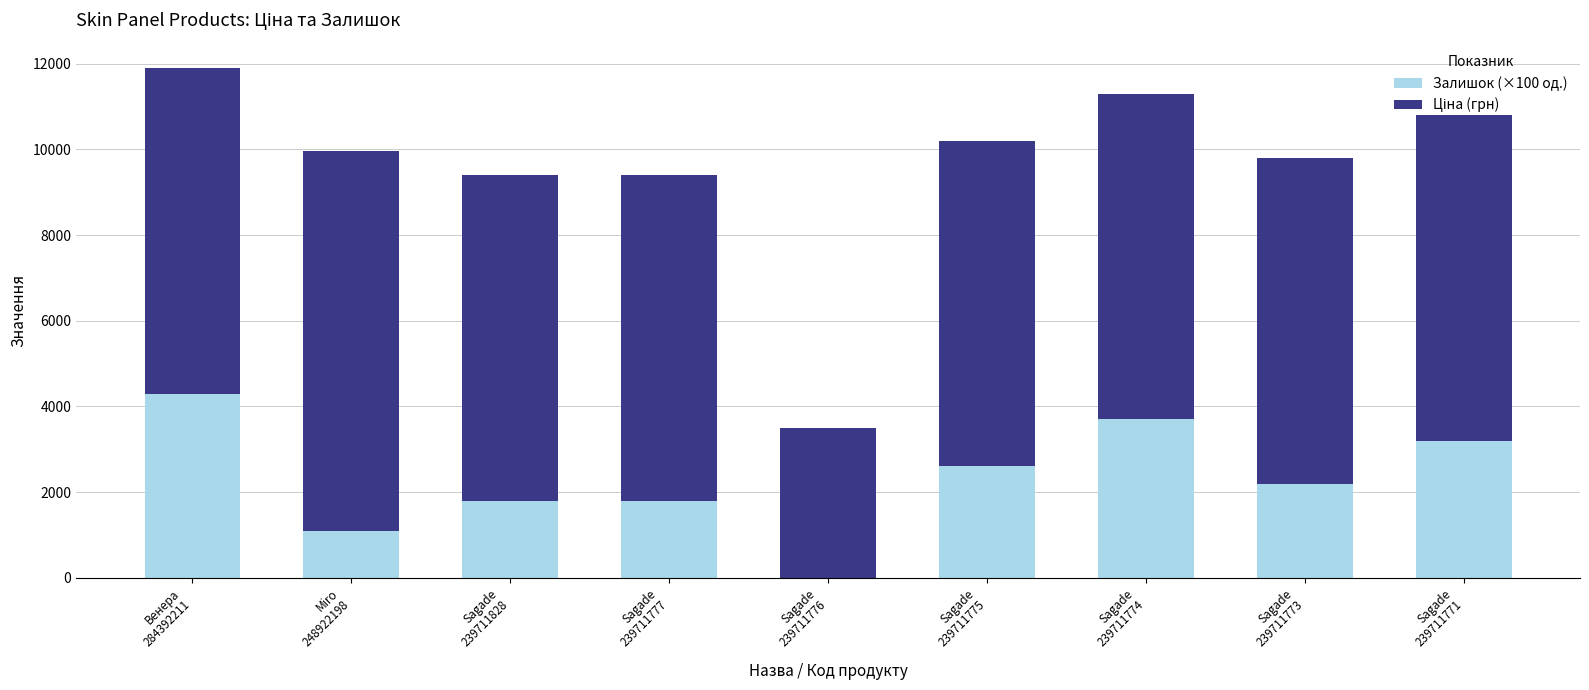

Is it true that Залишок (×100 од.) equals 3700.0 at Sagade
239711774?

True